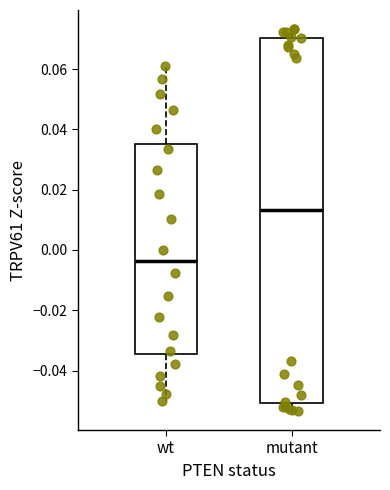

Which box's median line is the lowest?

wt